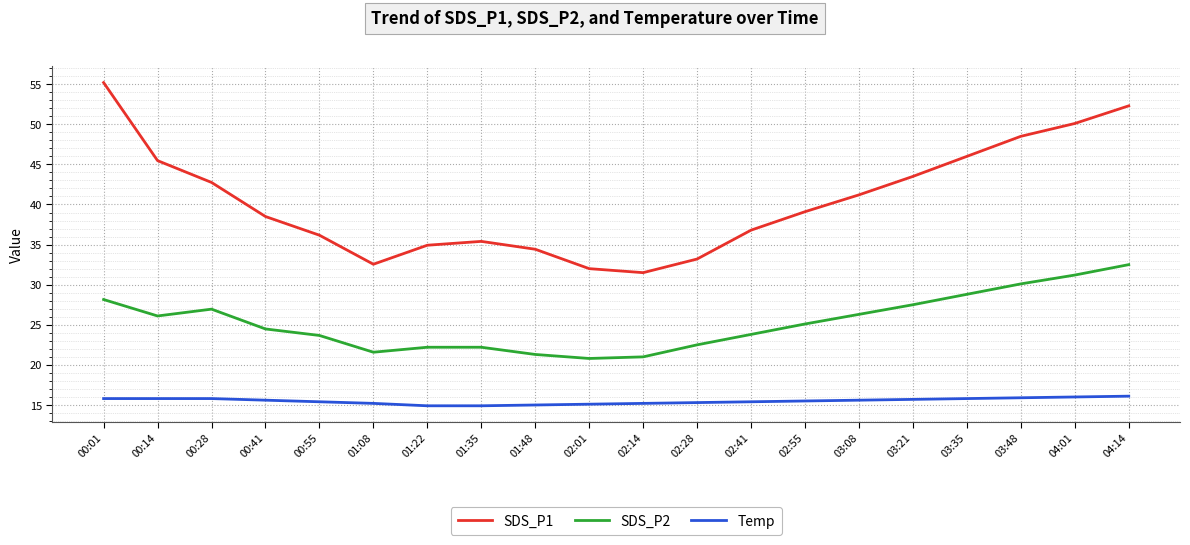

What are all the series names shown in the legend?

SDS_P1, SDS_P2, Temp